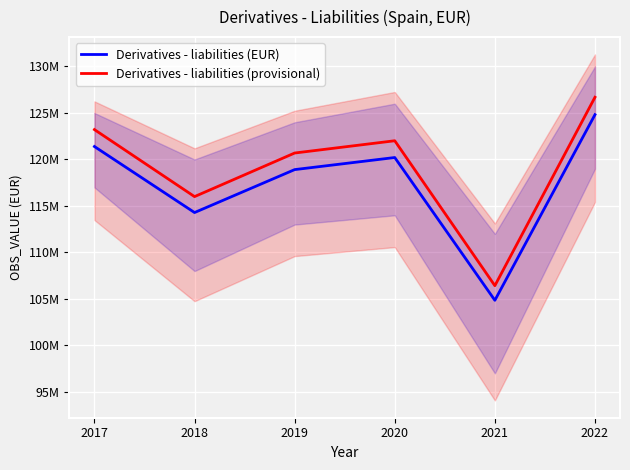

Is it true that Derivatives - liabilities (provisional) equals 68840012.5 at 2019?

False